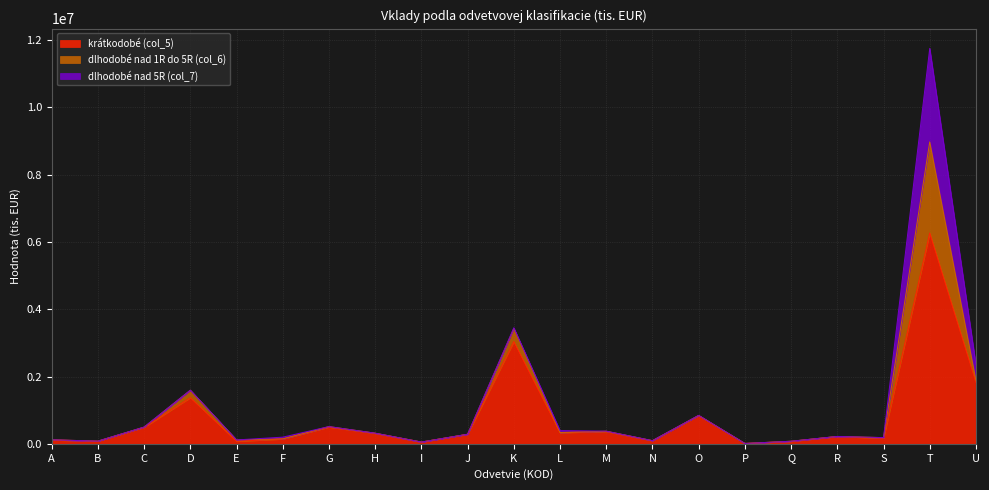

True or false: dlhodobé nad 1R do 5R (col_6) and krátkodobé (col_5) cross at least once.

False